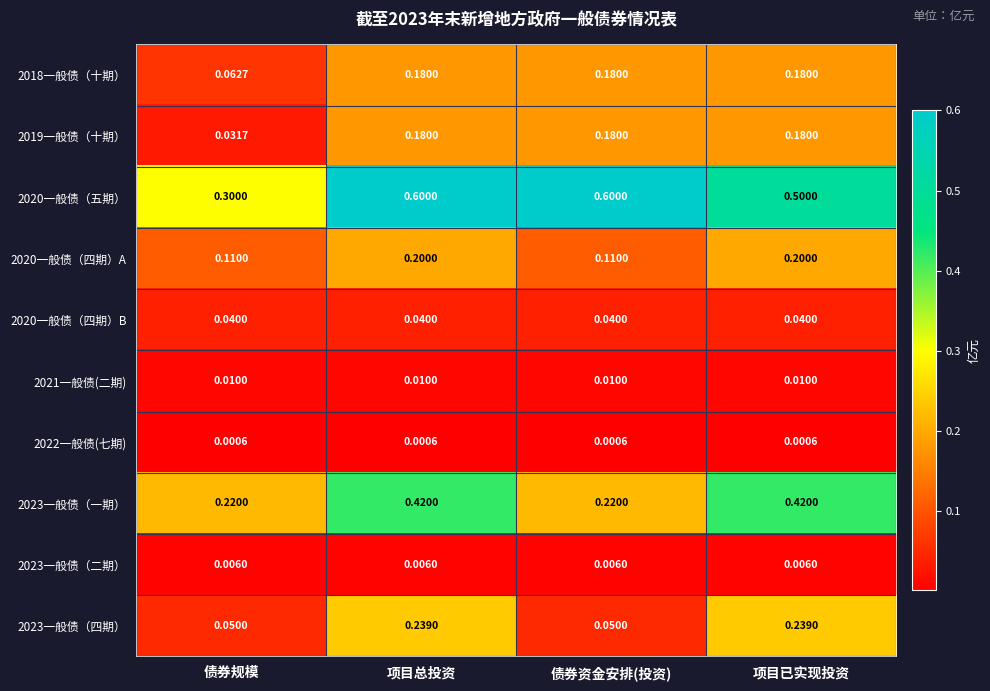

How many distinct data groups are displayed?

10